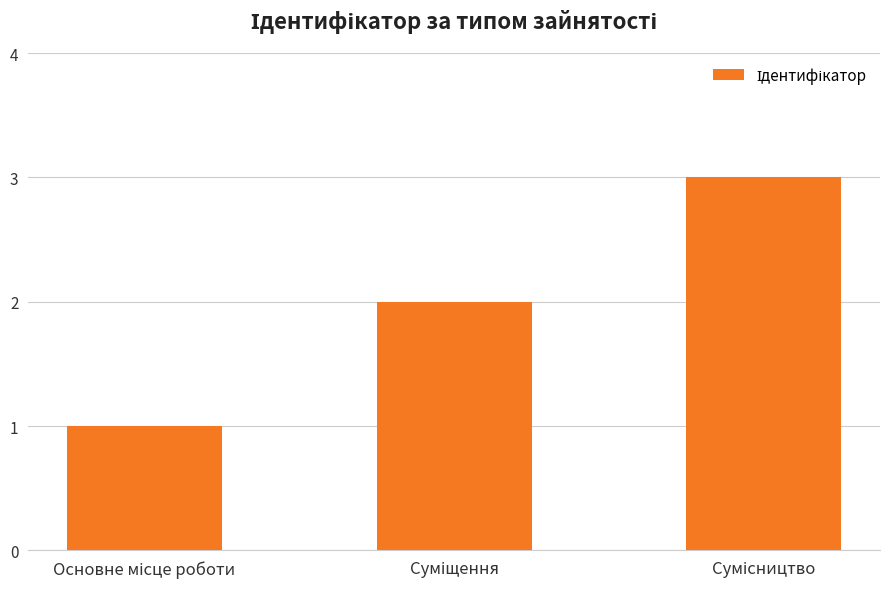

What is the value of the 1st bar from the left?

1